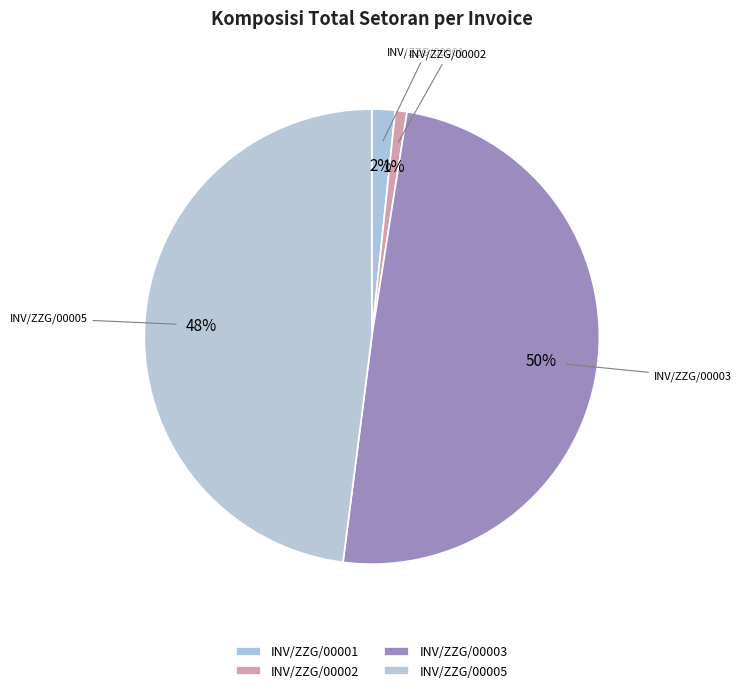

Is INV/ZZG/00005 the majority of the pie?

No